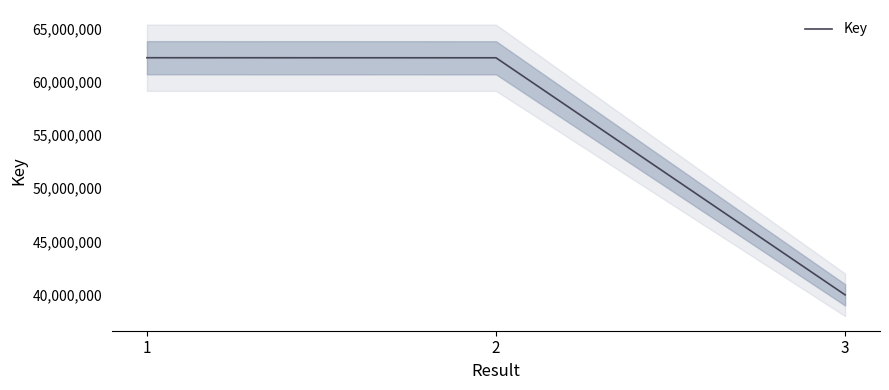

The chart shows a value of 42353558 at 2. True or false?

False